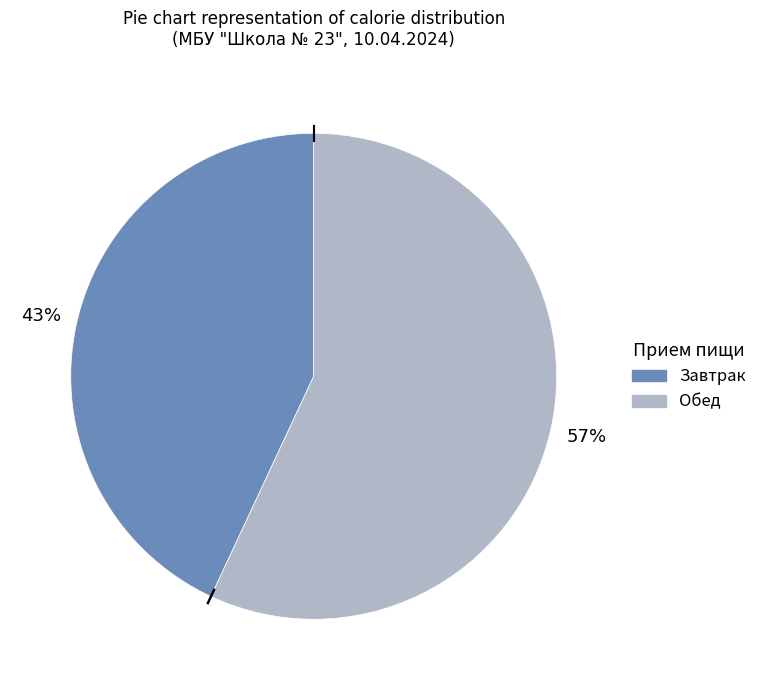

Is there a majority slice in this chart?

Yes